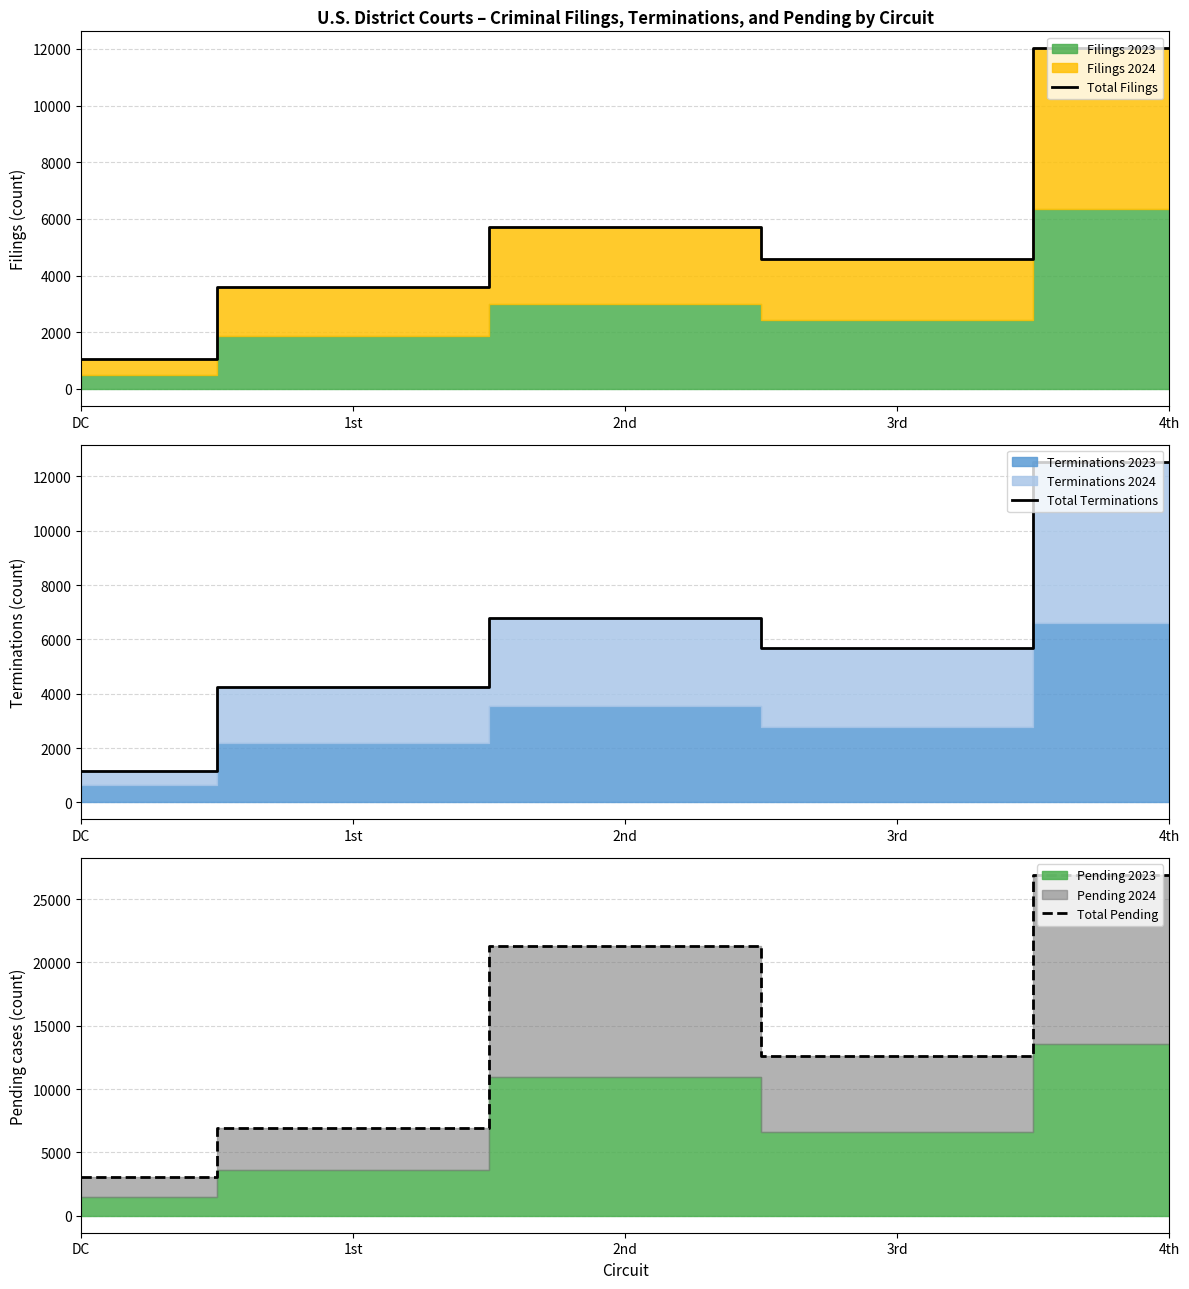

What is the maximum value shown in the chart?

26898